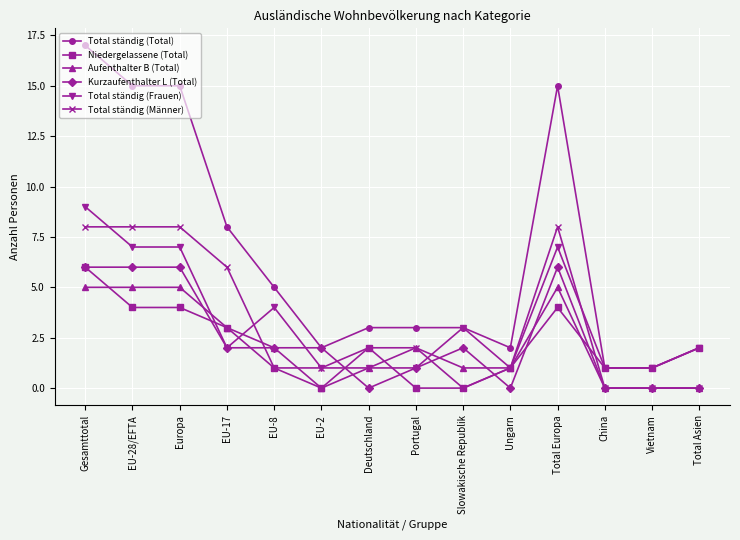

Which series has the largest range (max minus min)?

Total ständig (Total)